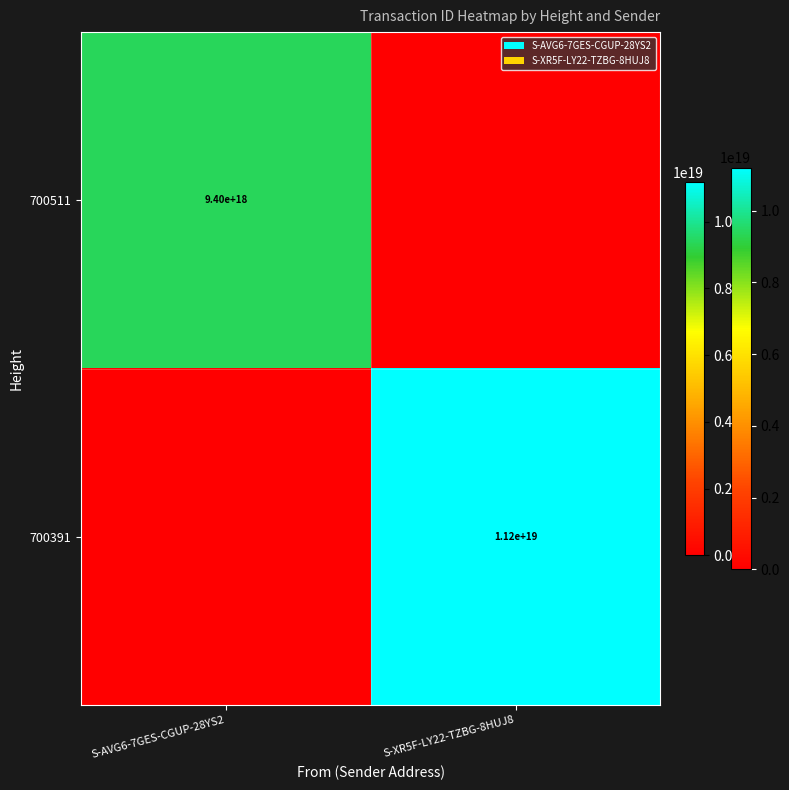

Is it true that 700511 equals 9400000000000000000 at S-AVG6-7GES-CGUP-28YS2?

True